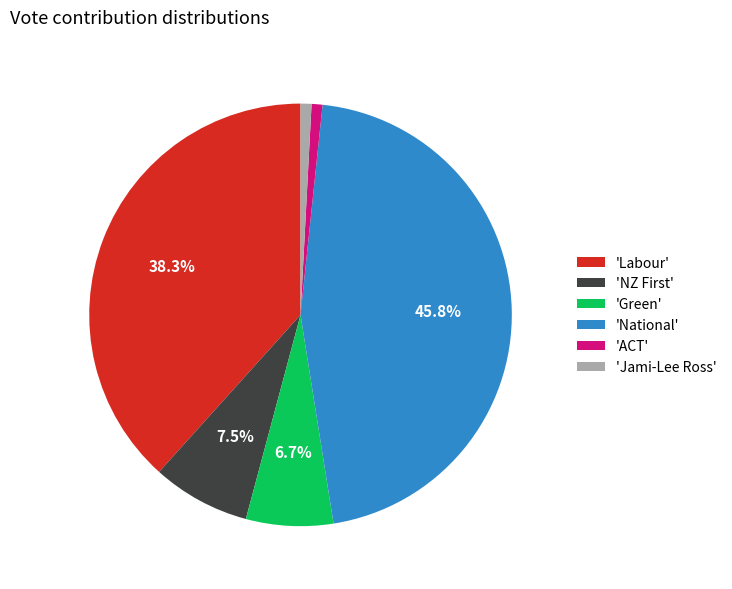

Is there a majority slice in this chart?

No